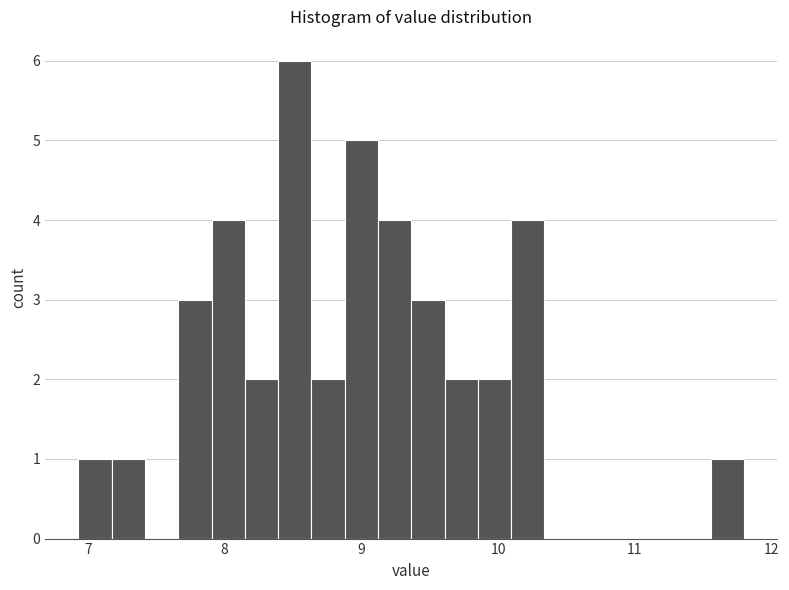

Read against the x-axis, roughly where is the centre of the tallest bar?

8.5